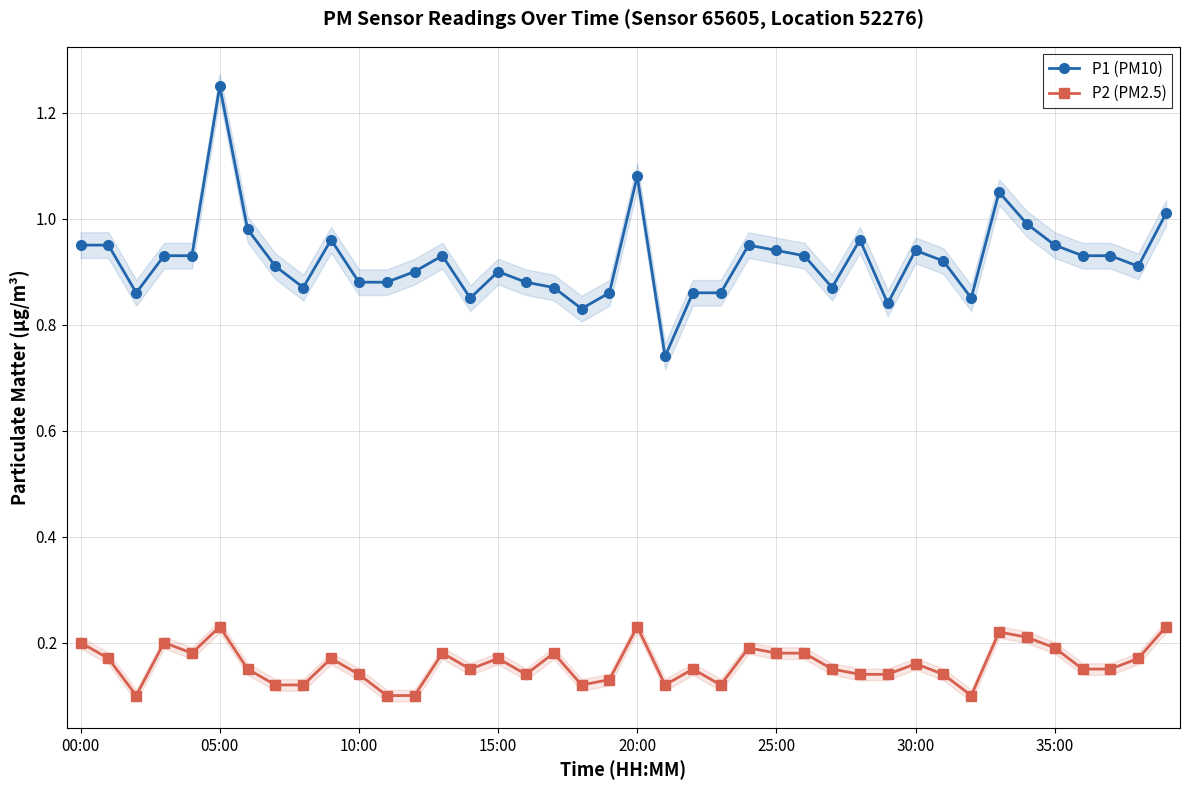

What is the spread (max minus min) of values at 18?

0.7